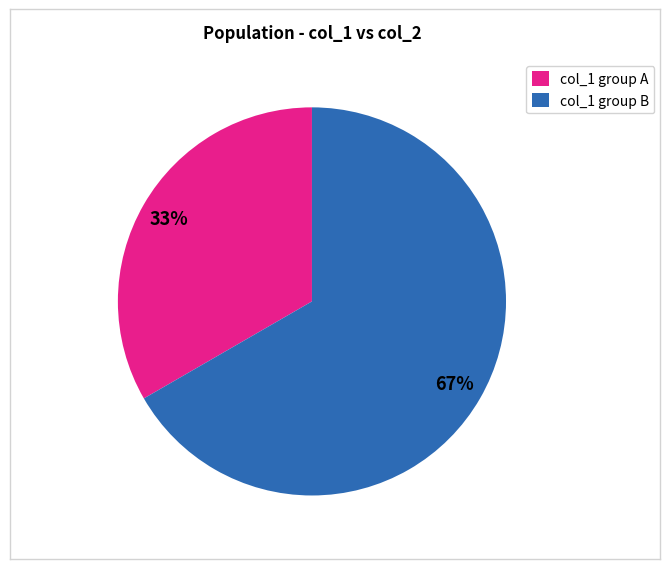

Is the sum of col_1 group B and col_1 group A greater than half?

Yes